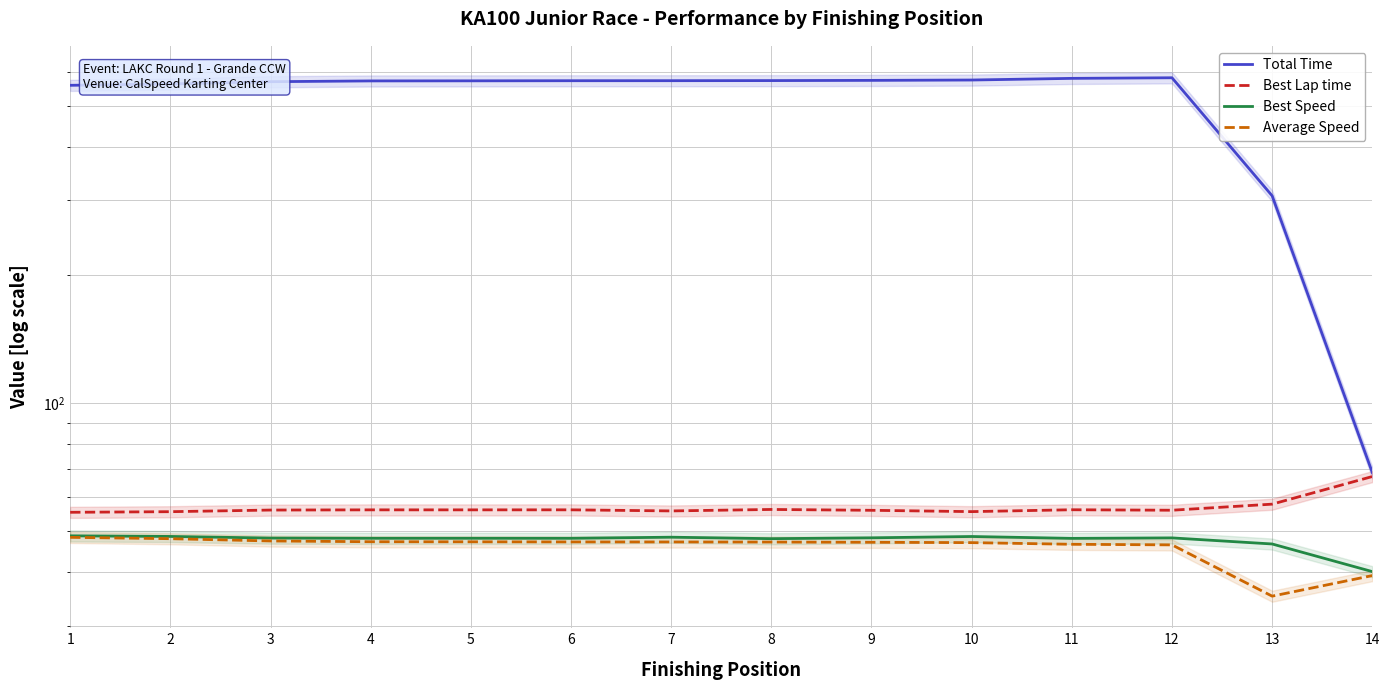

What is the total value across all series at 6?

723.8